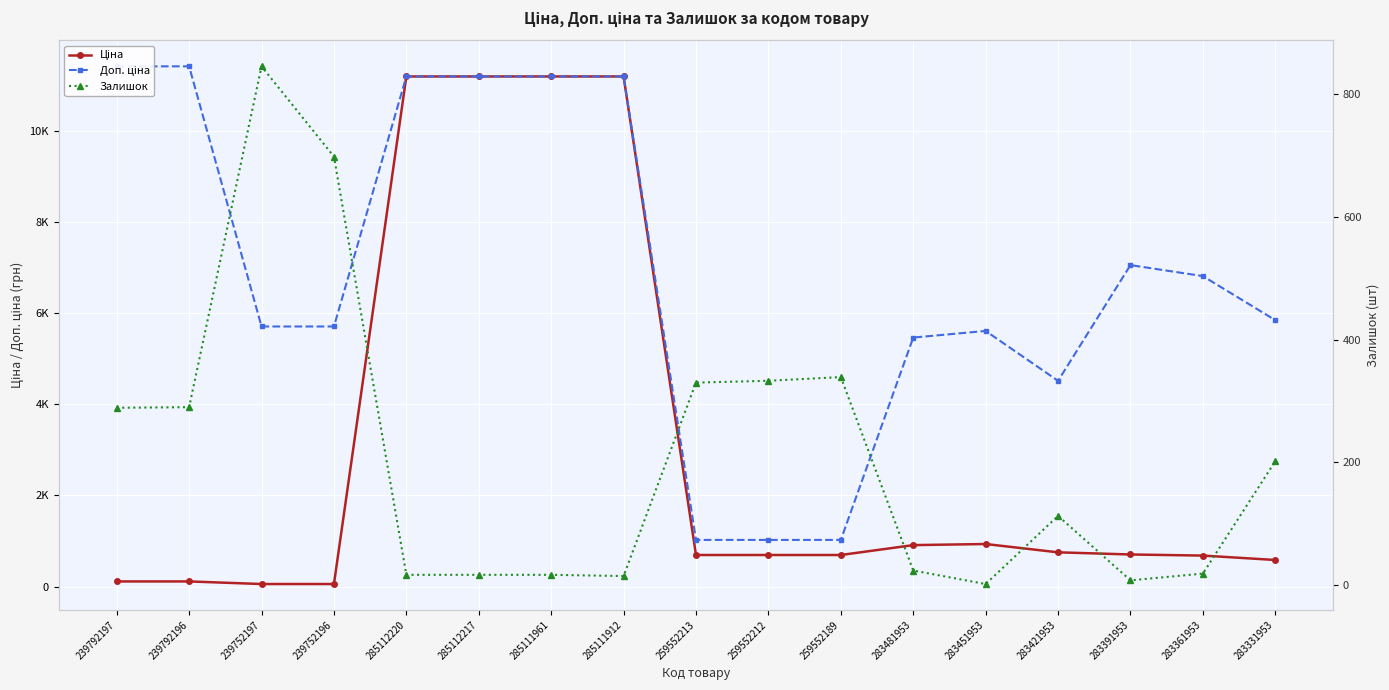

Reading left to right, extract all data points from this chart.

Ціна: 114.1	114.1	57.0	57.0	11188.2	11188.2	11188.2	11188.2	693.7	693.7	693.7	910.4	934.5	752.2	705.1	681.0	584.4
Доп. ціна: 11410.0	11410.0	5705.0	5705.0	11188.2	11188.2	11188.2	11188.2	1024.6	1024.6	1024.6	5462.3	5607.2	4513.3	7051.3	6809.8	5843.9
Залишок: 289.0	290.0	845.0	698.0	17.0	17.0	17.0	15.0	330.0	333.0	339.0	24.0	2.0	113.0	8.0	19.0	202.0